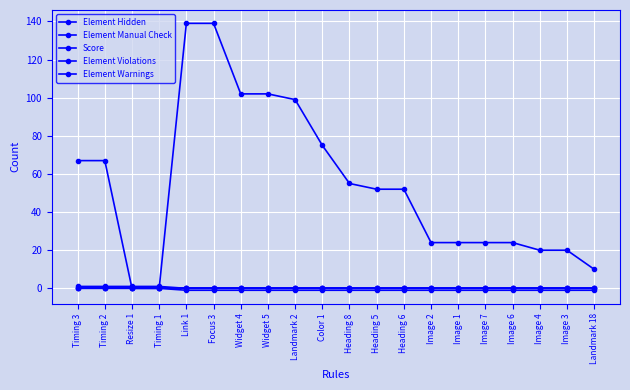

What is the difference between the highest and lowest values at Color 1?

76